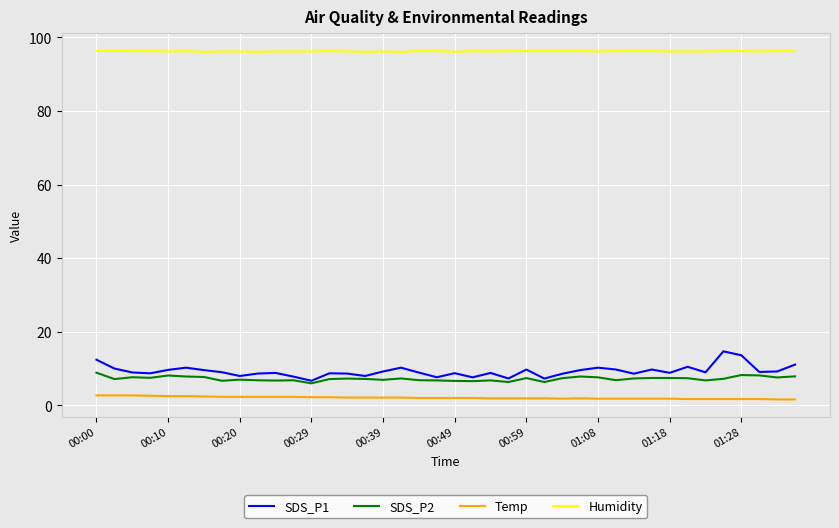

Which series has the largest range (max minus min)?

SDS_P1